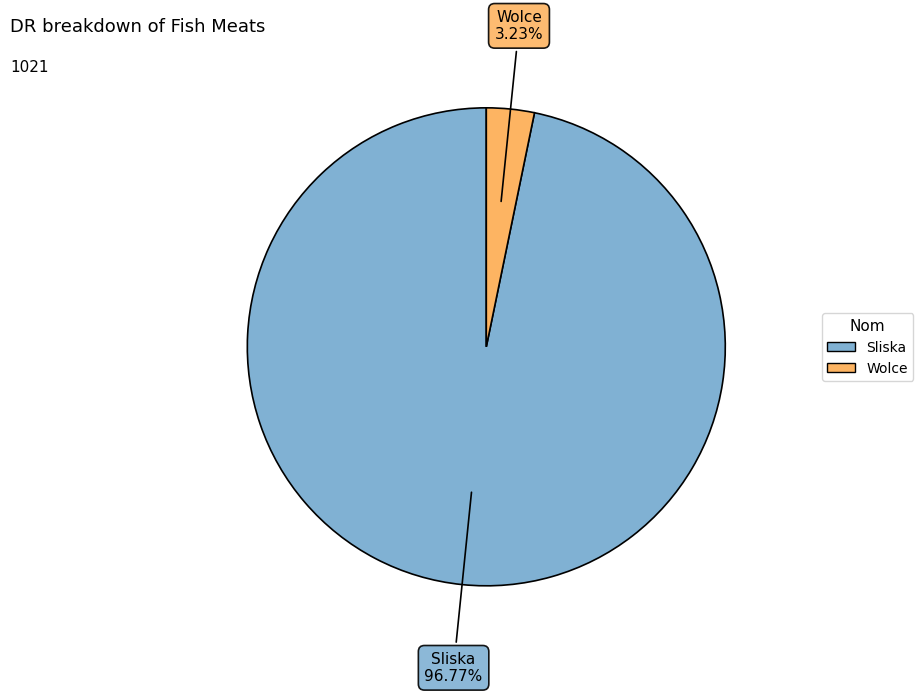

To the nearest percent, what percentage of the pie is Wolce?

3%